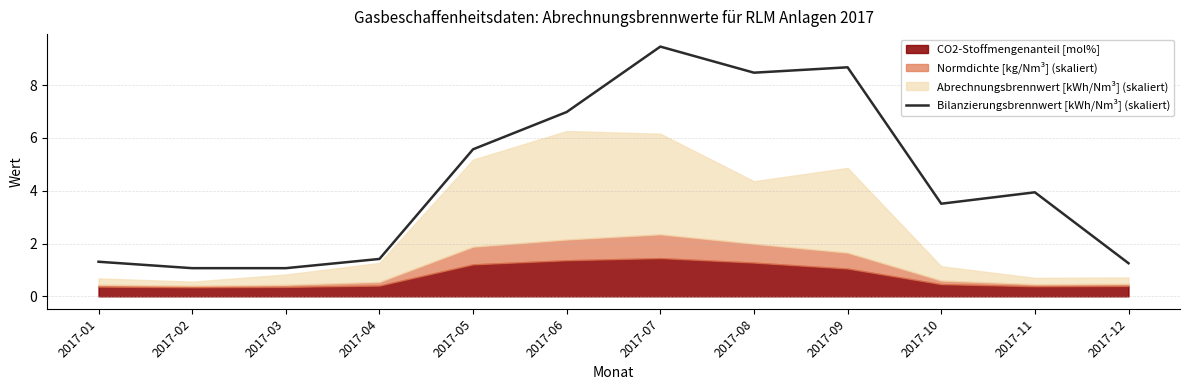

How many data points does each series have?

12